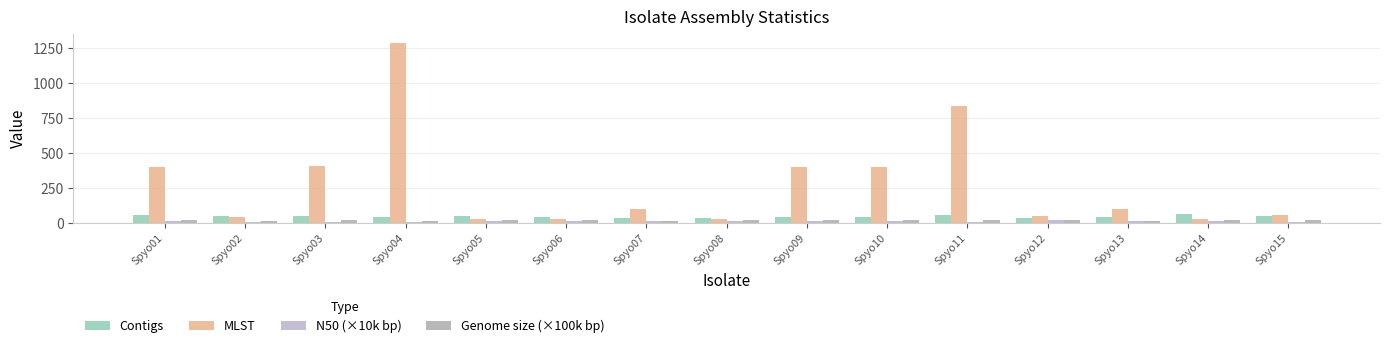

At which label is MLST closest to 656?

Spyo11